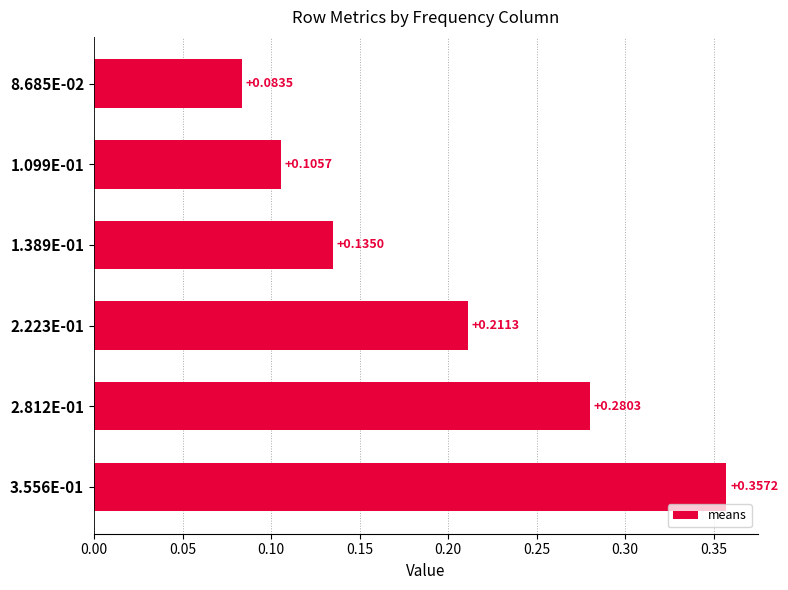

What is the sum of all values?

1.2